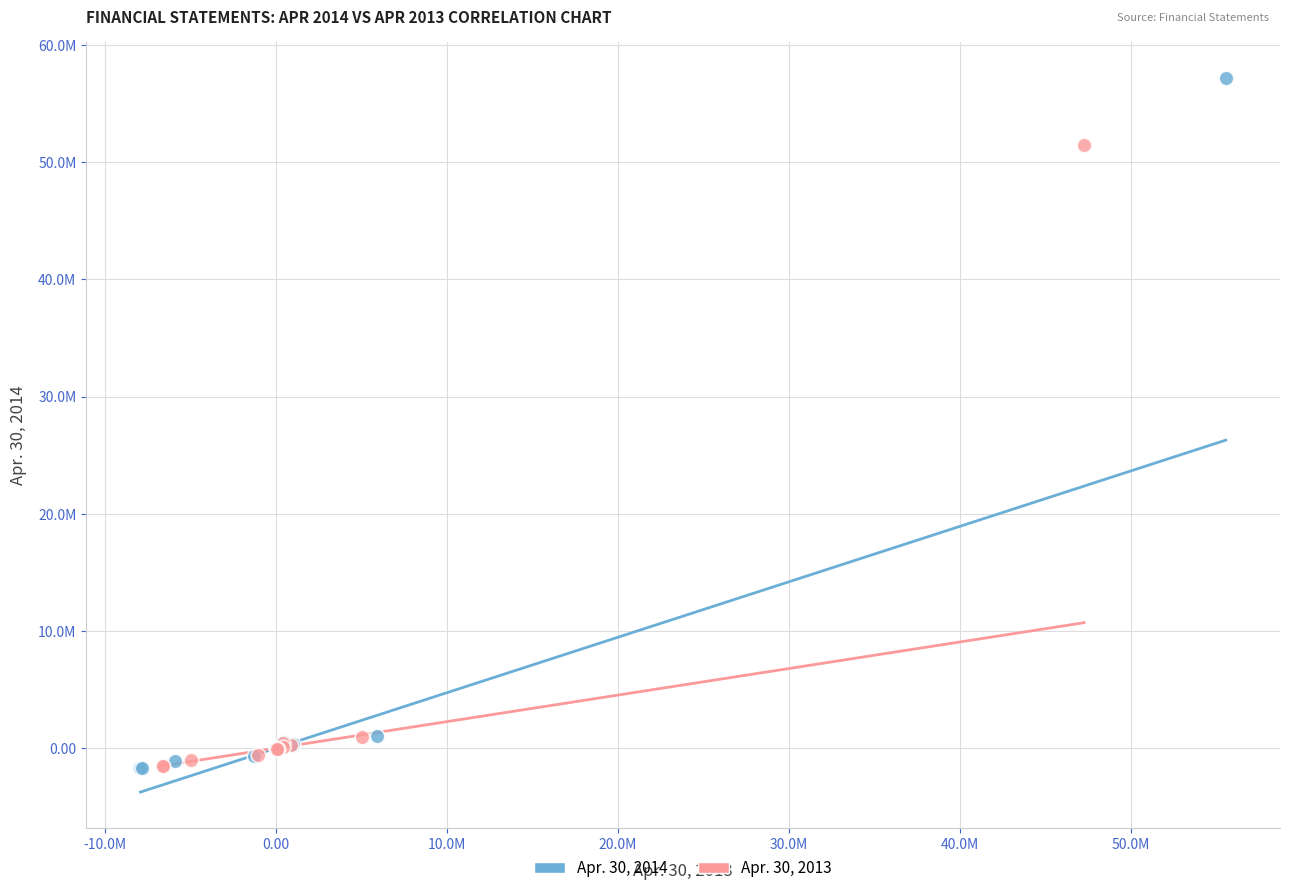

What are all the series names shown in the legend?

Apr. 30, 2014, Apr. 30, 2013